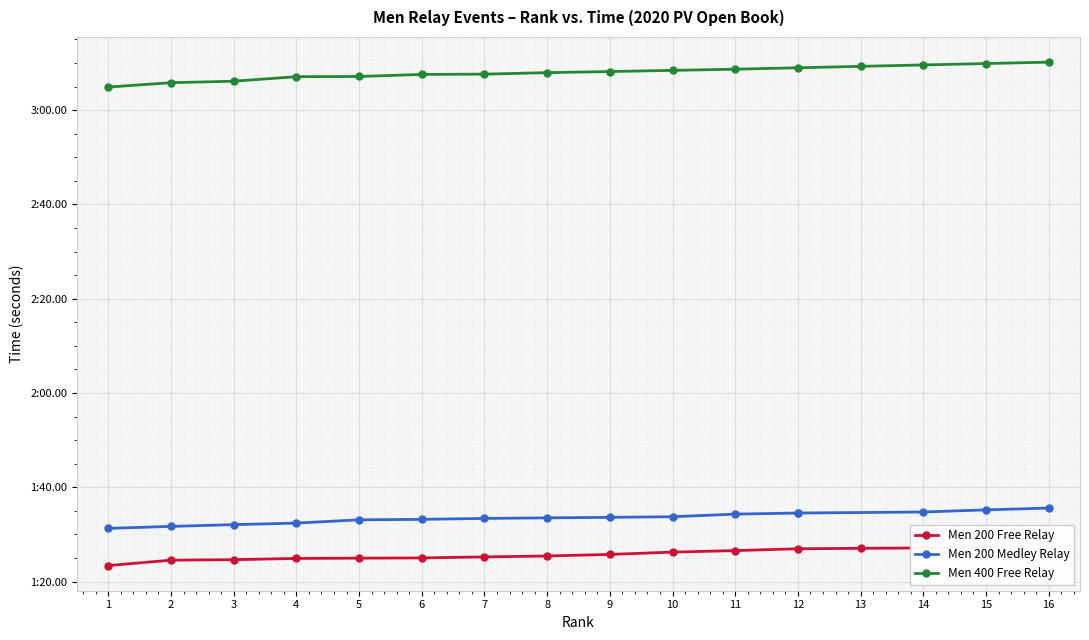

What are all the series names shown in the legend?

Men 200 Free Relay, Men 200 Medley Relay, Men 400 Free Relay